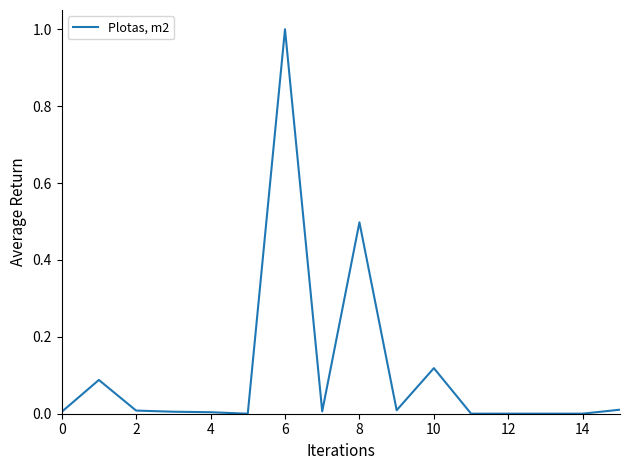

What is the difference between the maximum and minimum values?

1.0